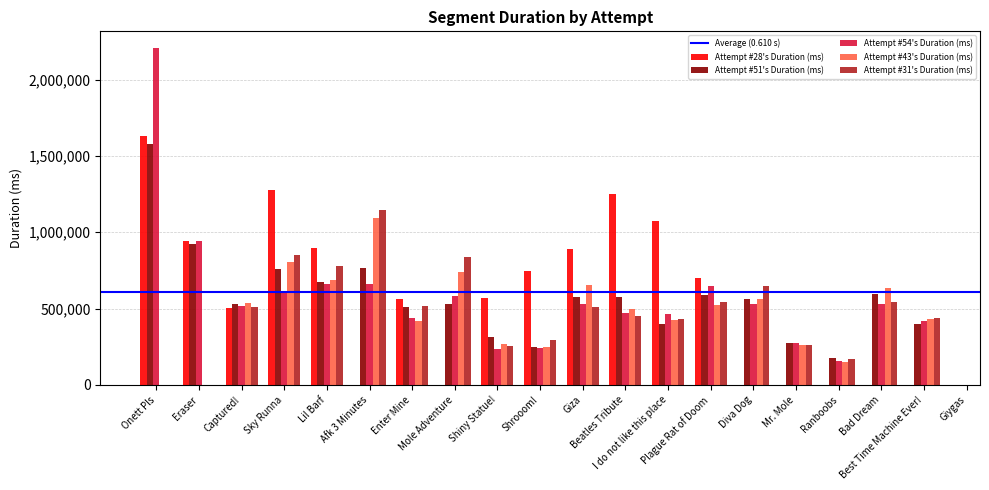

Where does the Attempt #54's Duration (ms) series first go above 529163?

Onett Pls